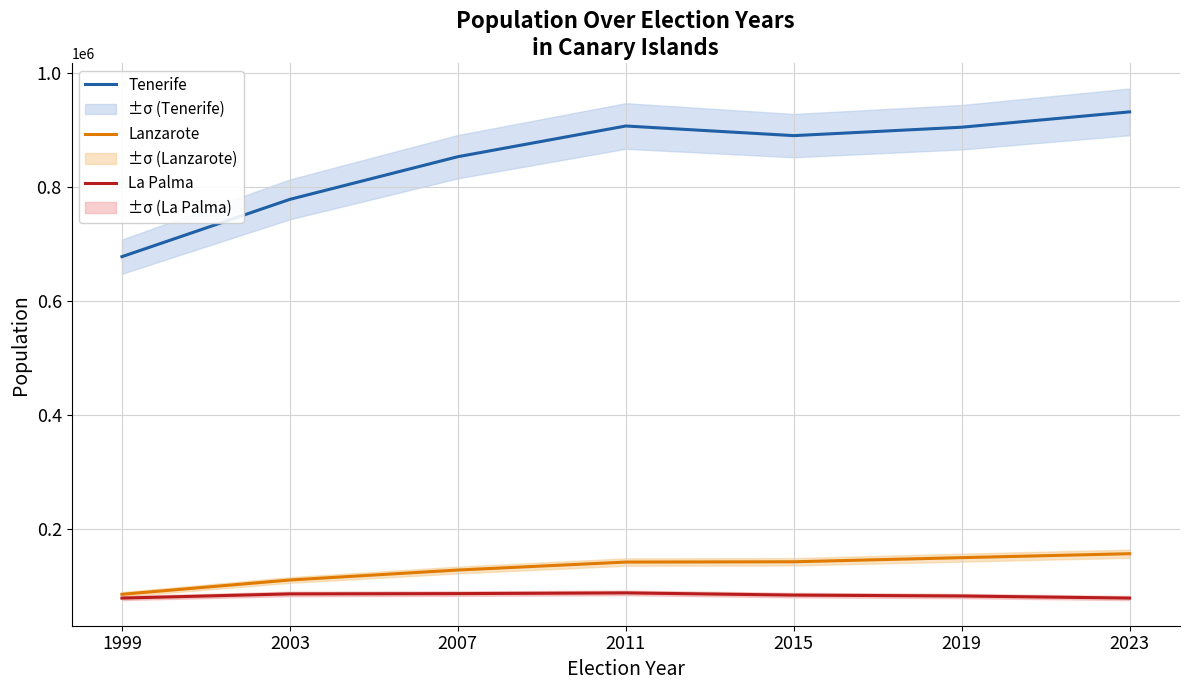

What is the approximate value of Lanzarote at 1999, to the nearest 100?

84800